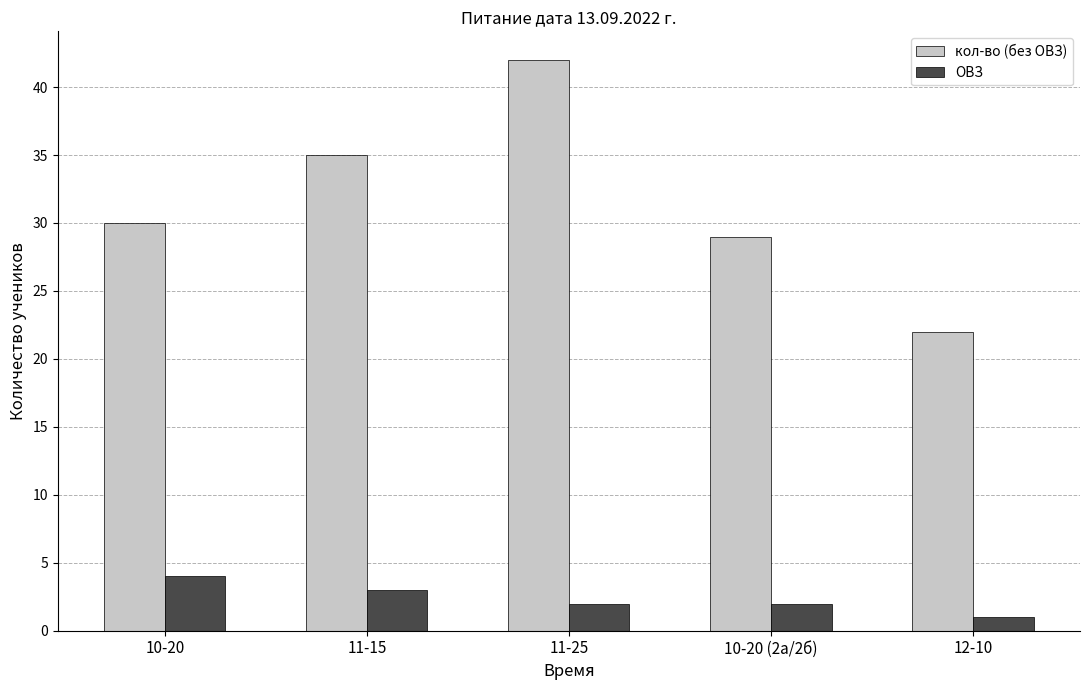

Count the number of data series in this chart.

2